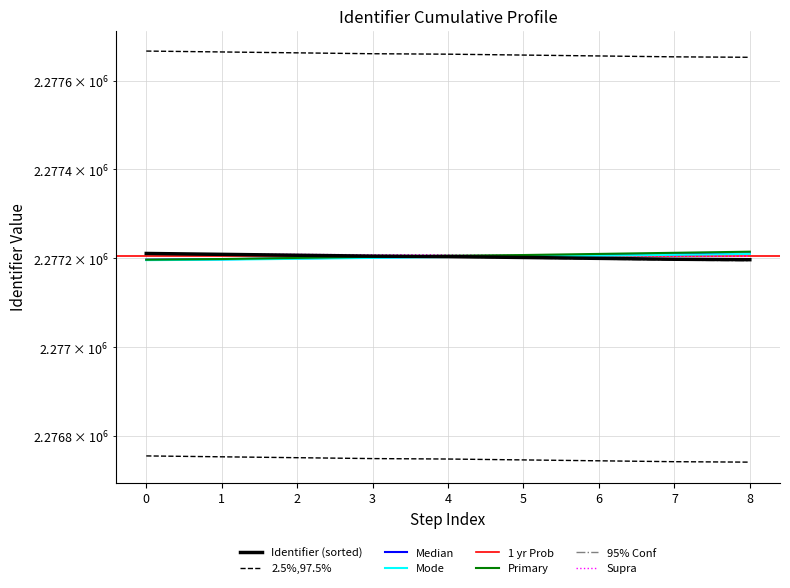

How many data points are less than 2277204?

4